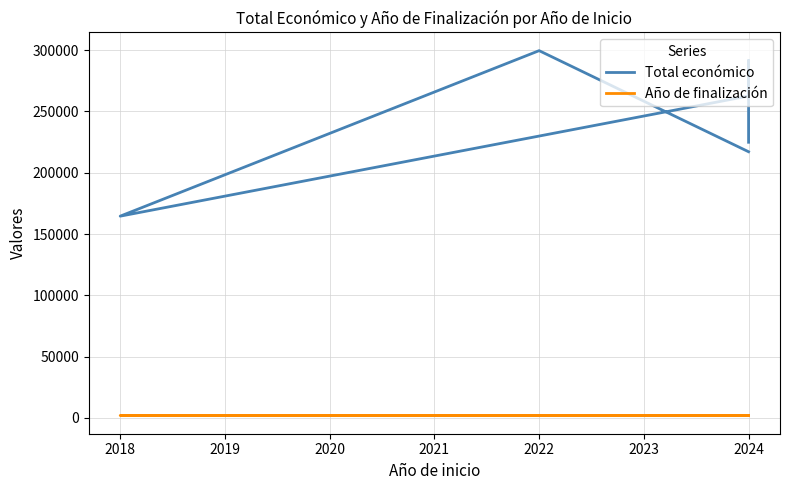

List the series in order of their peak value, highest first.

Total económico, Año de finalización